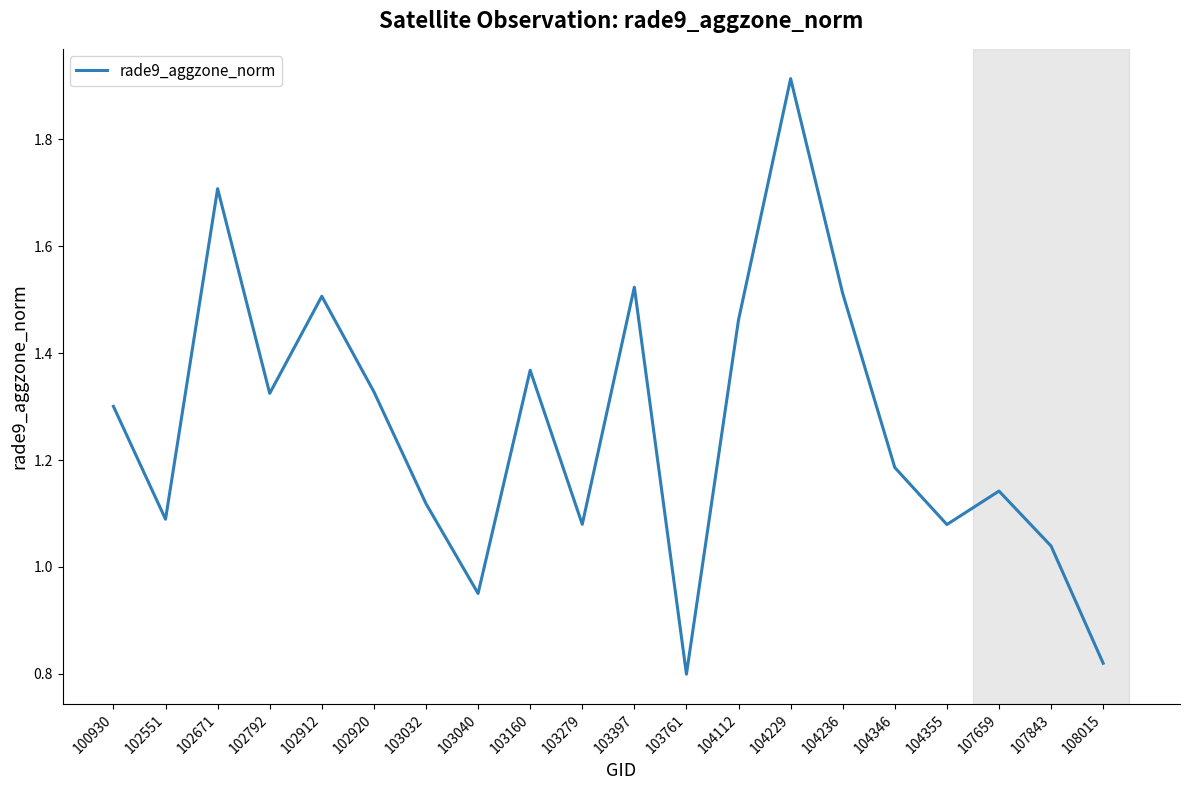

Which has a higher value, 100930 or 103761?

100930